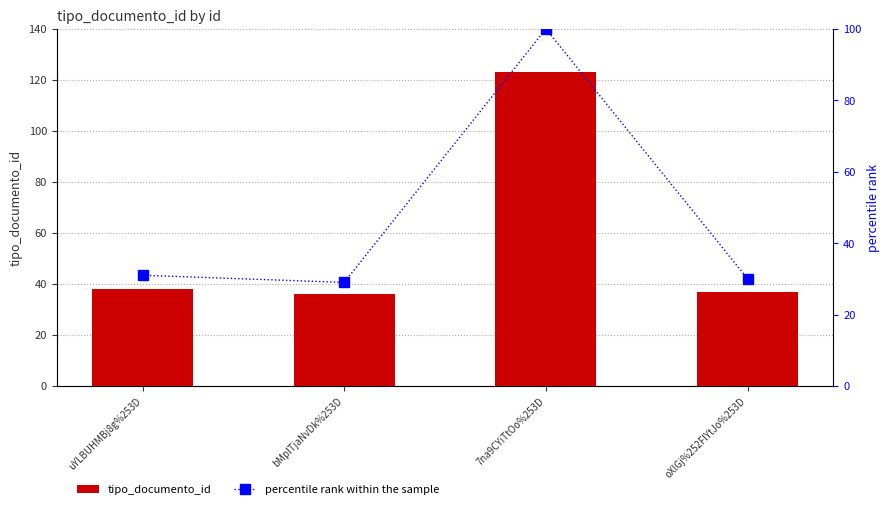

Reading left to right, list all the values displayed in this chart.

tipo_documento_id: uYLBUHMBj8g%253D=38	bMpITjaNvDk%253D=36	7na9CYiTtOo%253D=123	oXlGj%252FlYtJo%253D=37
percentile rank within the sample: uYLBUHMBj8g%253D=31	bMpITjaNvDk%253D=29	7na9CYiTtOo%253D=100	oXlGj%252FlYtJo%253D=30